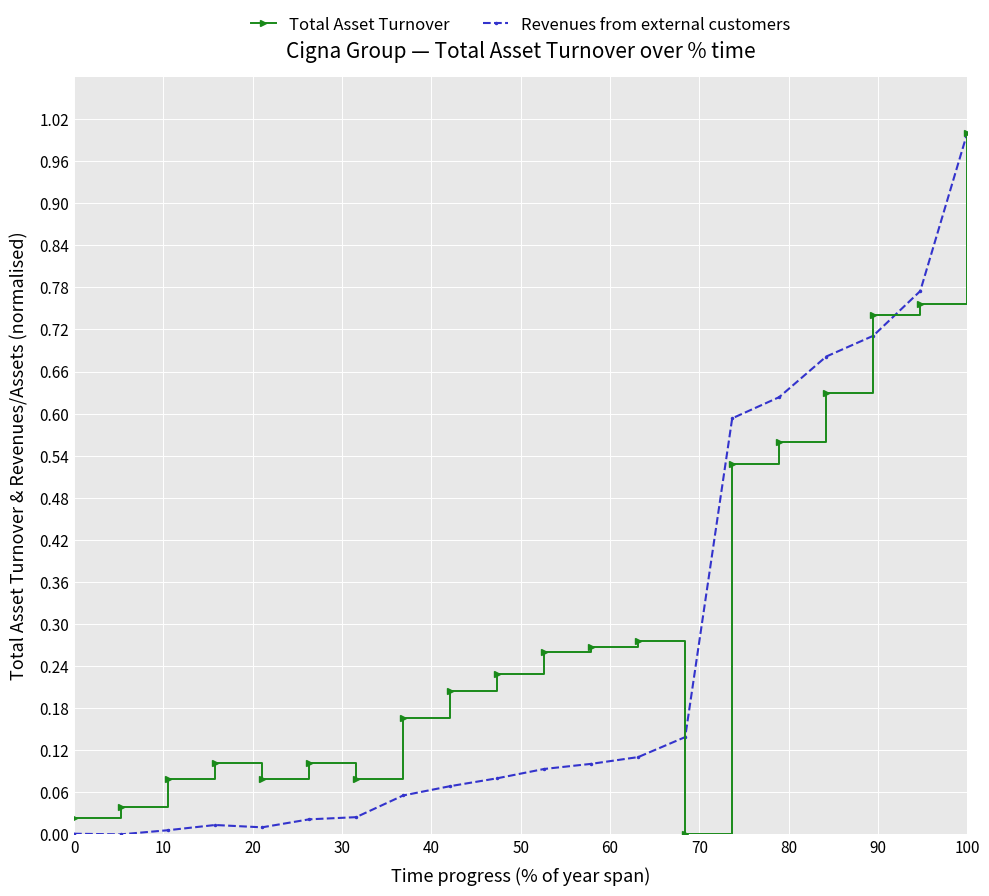

True or false: Total Asset Turnover has more than 2 points higher than both neighbors.

True